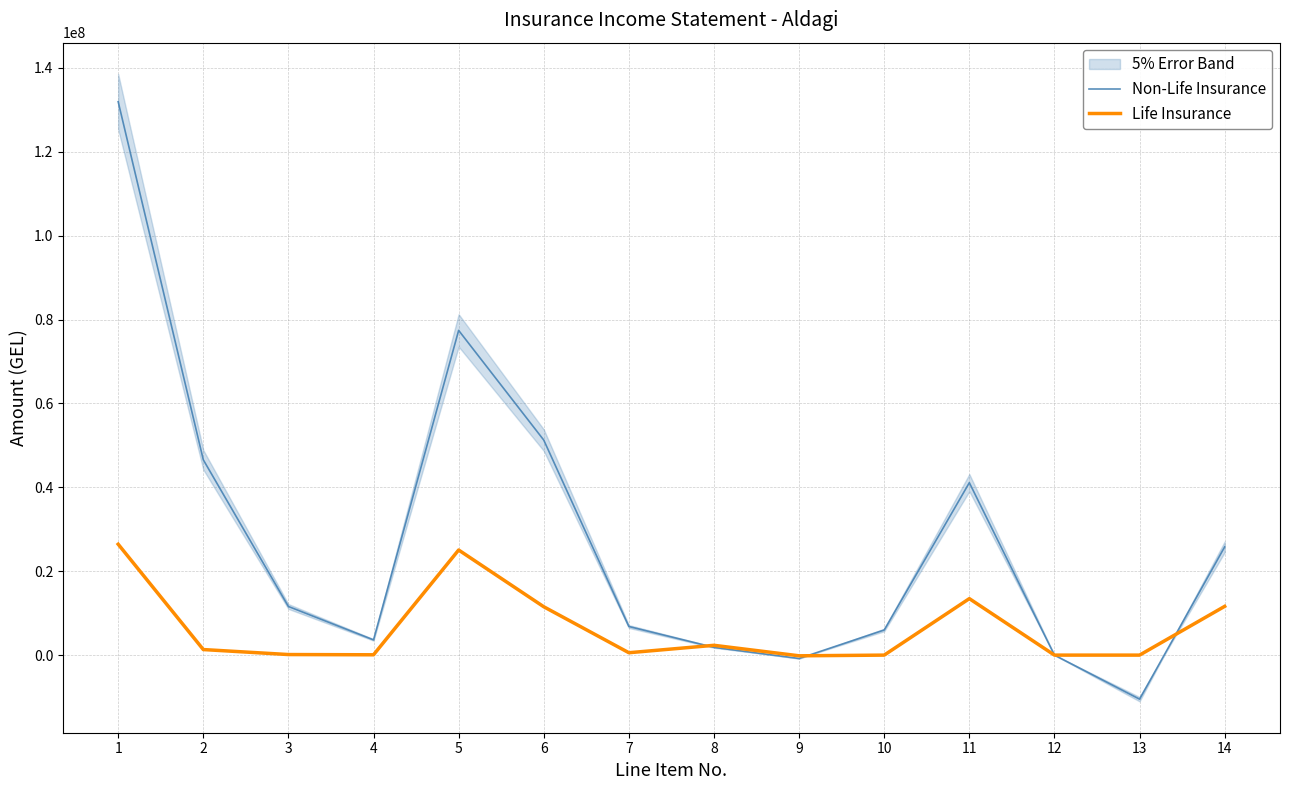

Is the value of Life Insurance at 1 greater than the value of Non-Life Insurance at 1?

No